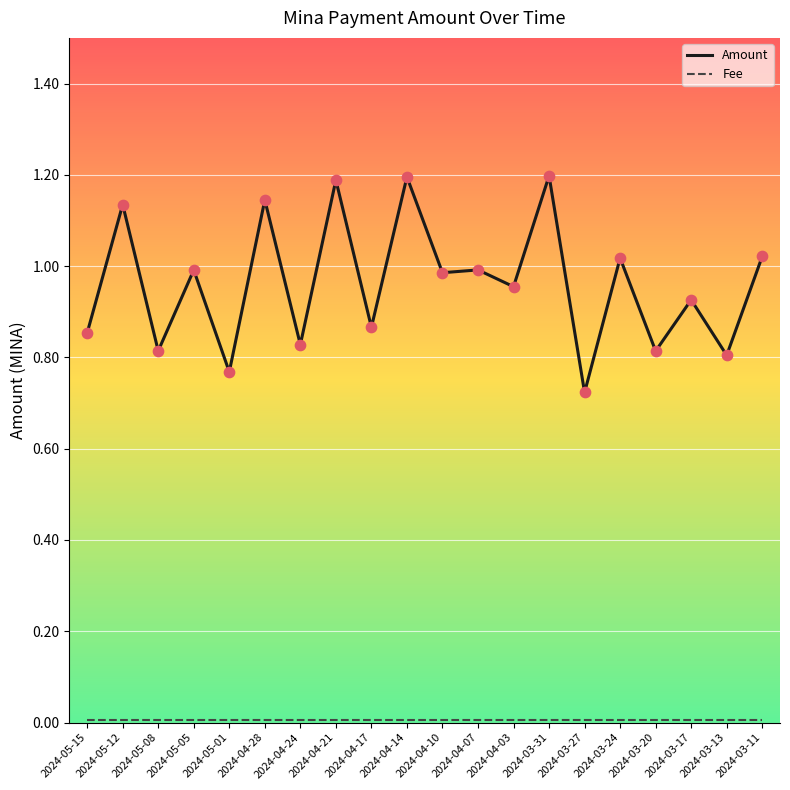

Which series has the largest range (max minus min)?

Amount